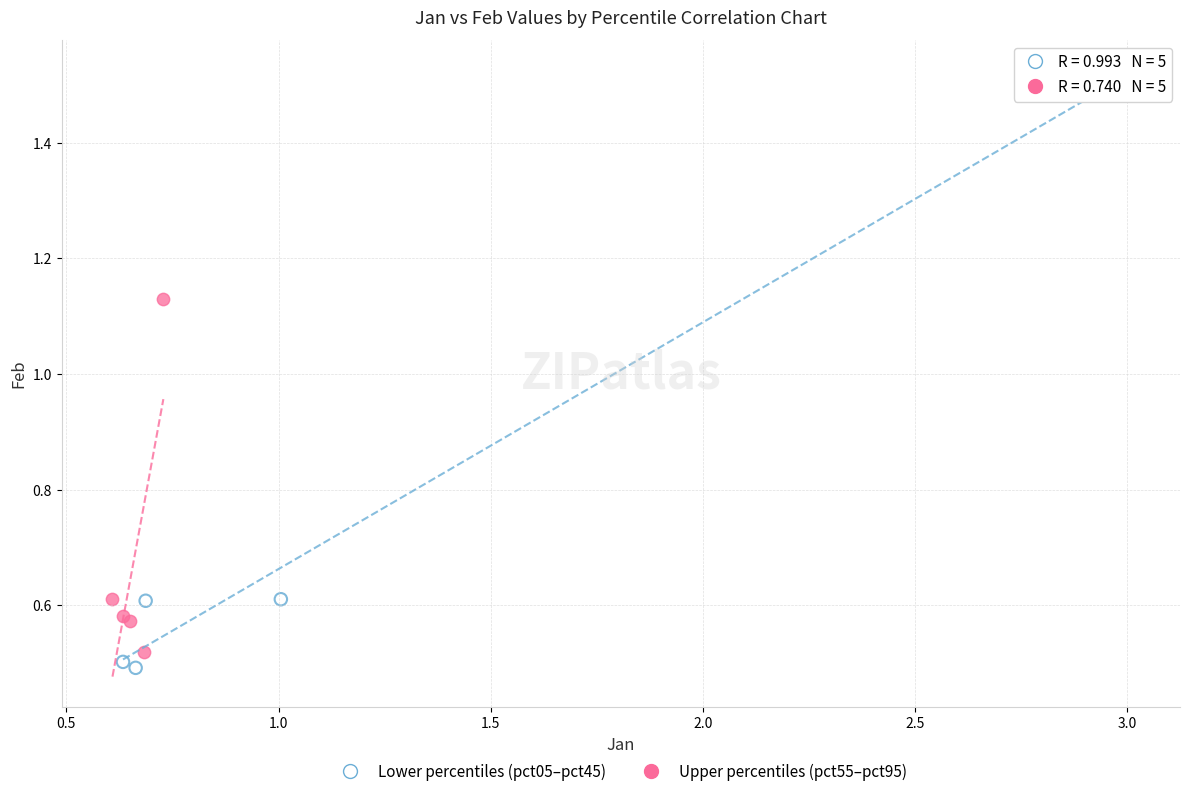

Which series contains the highest Y value?

Lower percentiles (pct05–pct45)